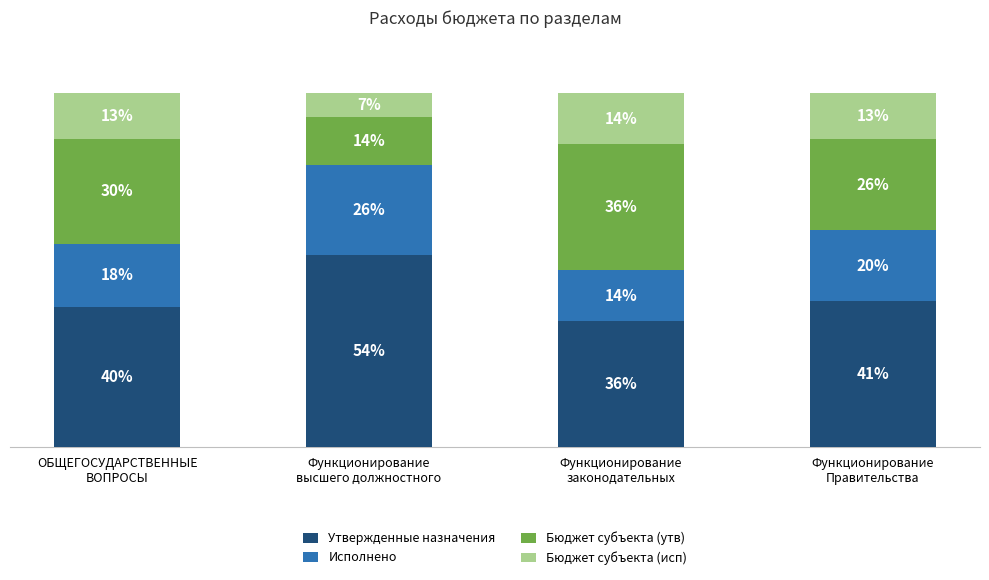

The value of Бюджет субъекта (утв) at Функционирование
высшего должностного is 13.5. True or false?

True